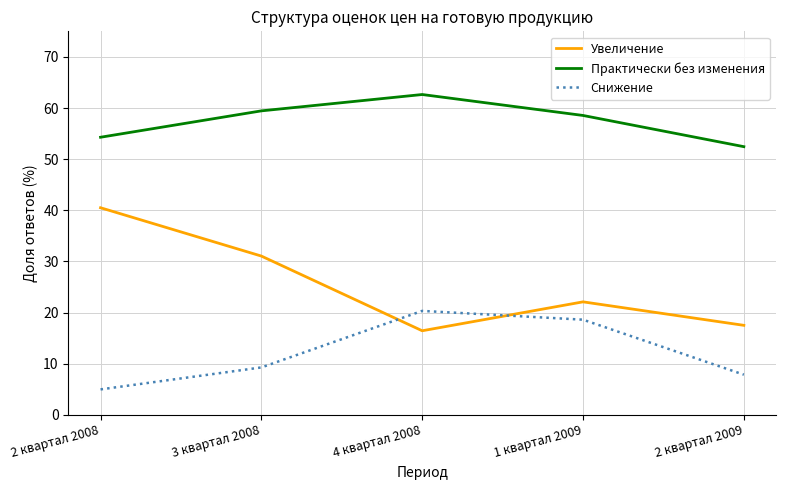

How many distinct data groups are displayed?

3